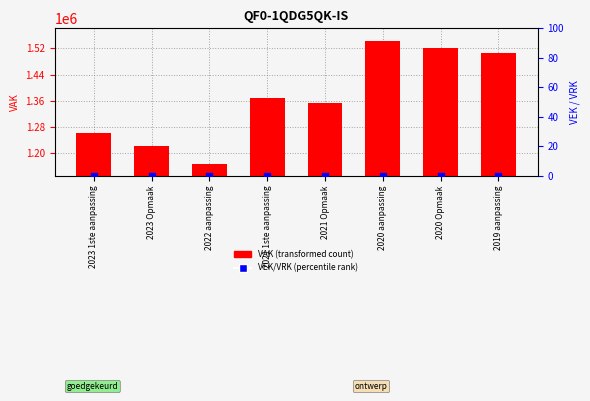

Which series has the widest spread of Y values?

VAK (transformed count)